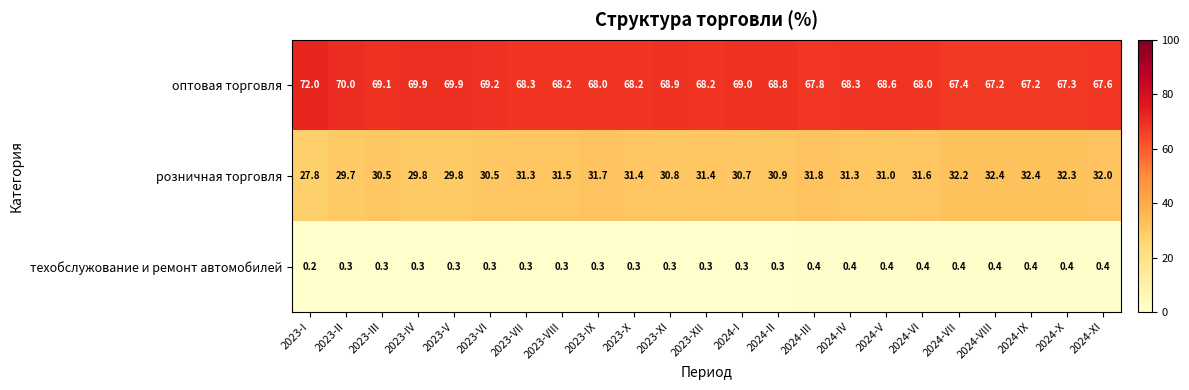

What is the minimum value shown in the chart?

0.2